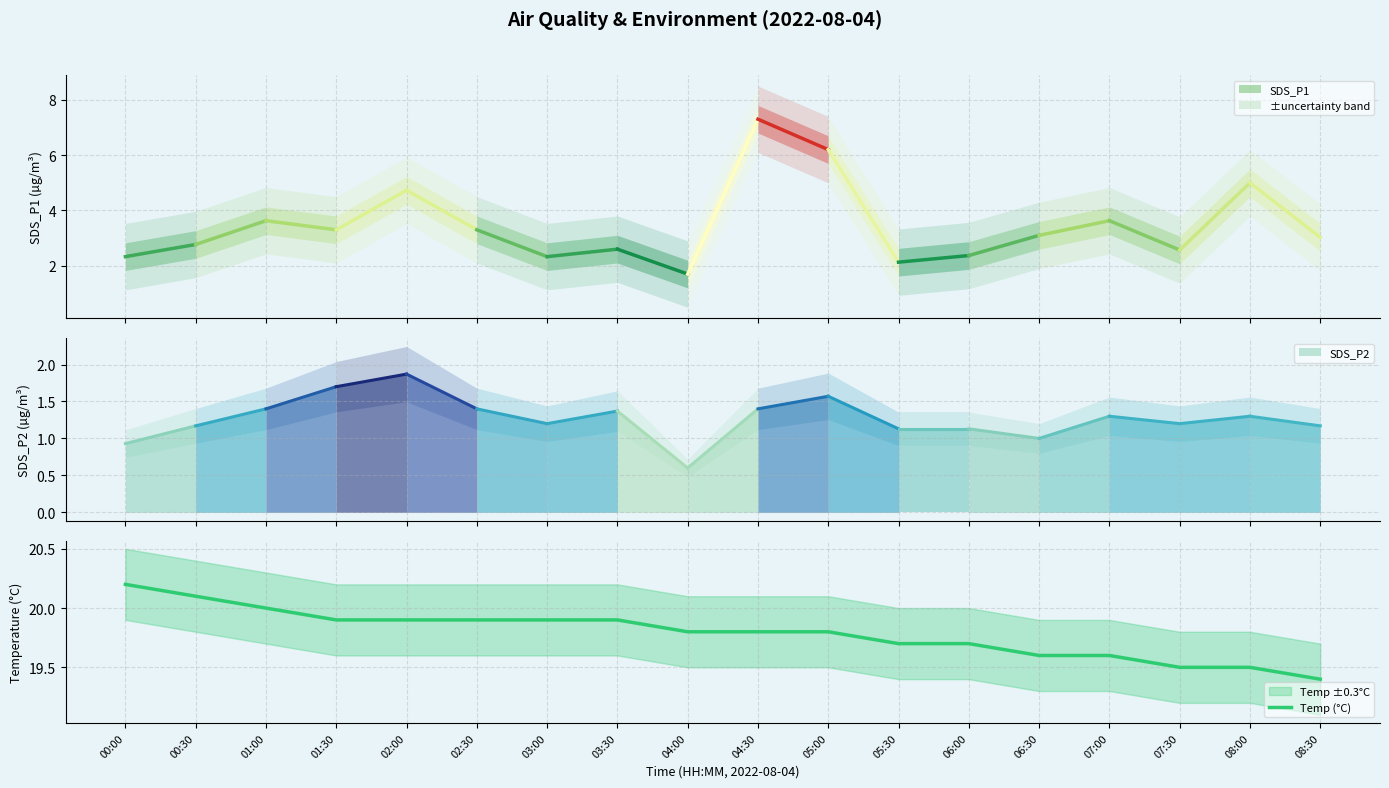

What position from the left is 01:30?

4